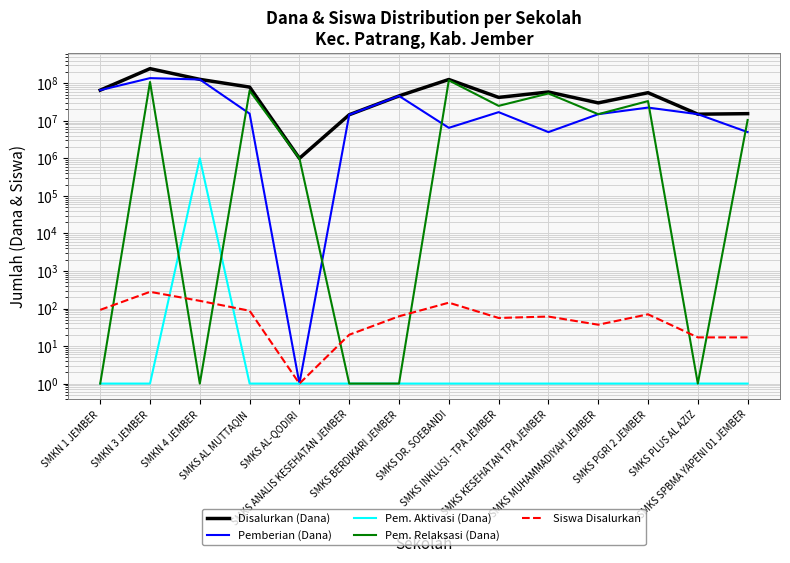

Reading left to right, transcribe all the data shown in this chart.

Disalurkan (Dana): 65500000	245000000	127000000	79000000	1000000	14500000	46000000	126000000	42000000	58500000	30000000	56000000	15000000	15500000
Pemberian (Dana): 65500000	137000000	126000000	15500000	1	14500000	46000000	6500000	17000000	5000000	15000000	22500000	15000000	5000000
Pem. Aktivasi (Dana): 1	1	1000000	1	1	1	1	1	1	1	1	1	1	1
Pem. Relaksasi (Dana): 1	108000000	1	63500000	1000000	1	1	119500000	25000000	53500000	15000000	33500000	1	10500000
Siswa Disalurkan: 92	278	160	87	1	20	62	143	56	61	37	70	17	17